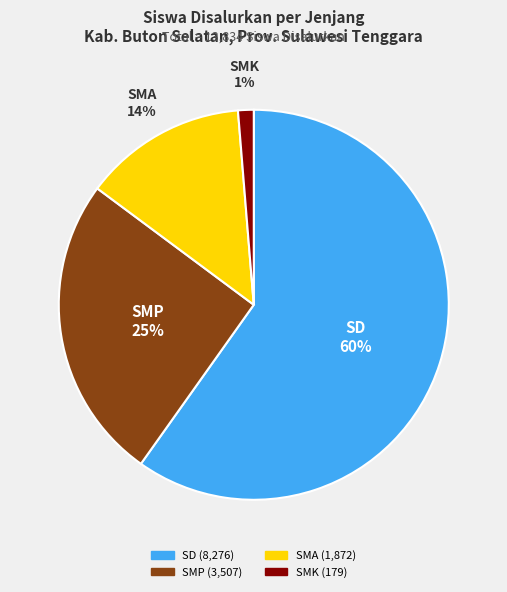

Does any single category account for the majority?

Yes